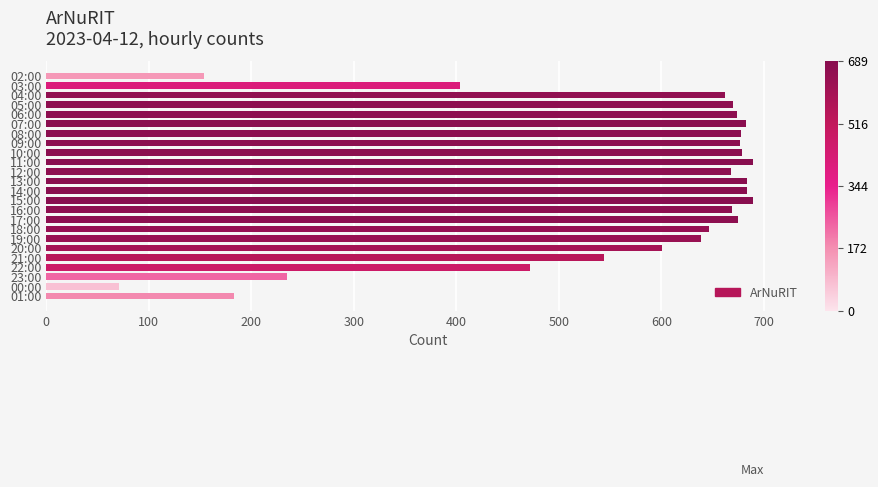

What is the label of the 1st bar from the top?

02:00